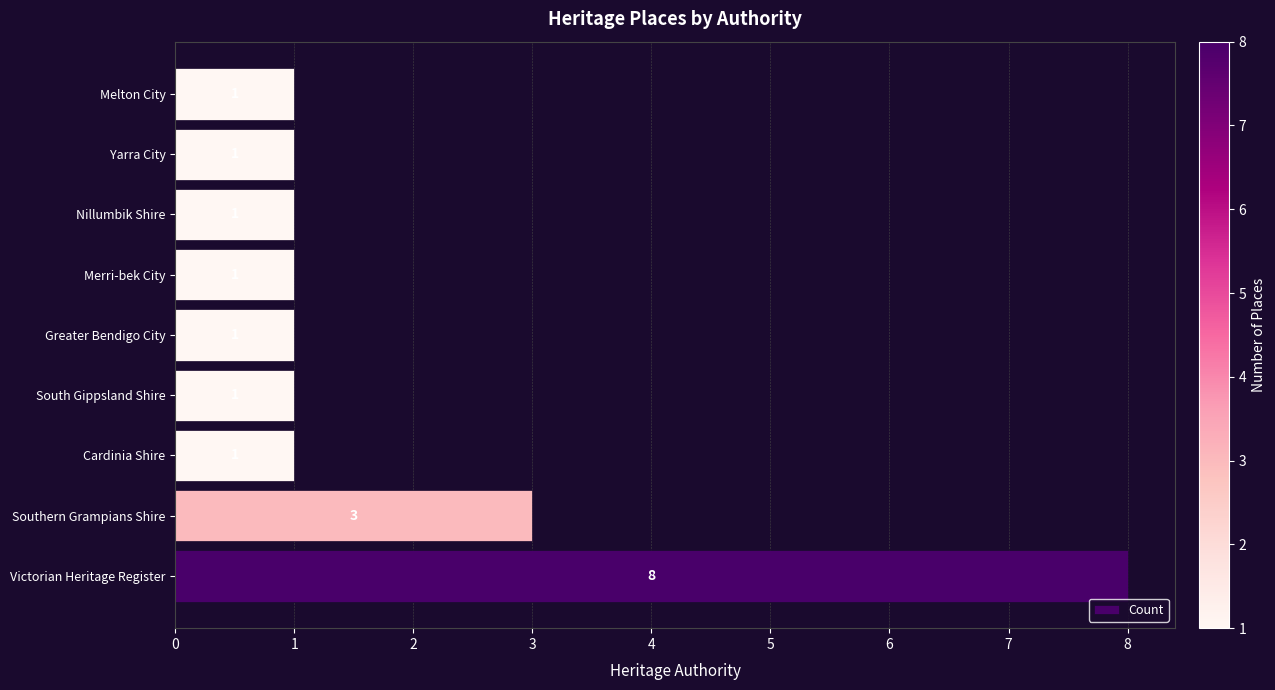

Reading top to bottom, list all the values displayed in this chart.

1	1	1	1	1	1	1	3	8